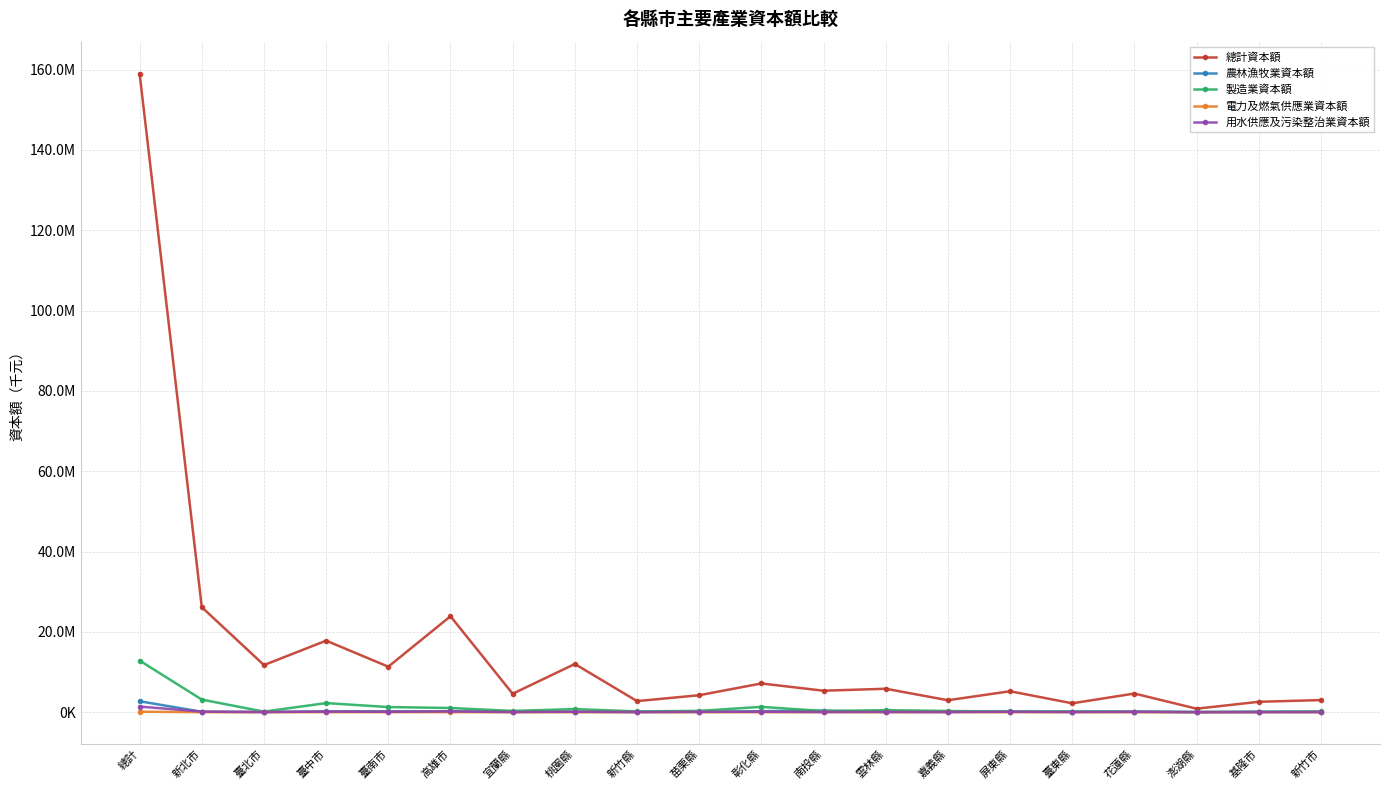

Reading left to right, list all the values displayed in this chart.

總計資本額: 總計=158998104	新北市=26143949	臺北市=11728889	臺中市=17807926	臺南市=11328948	高雄市=23887025	宜蘭縣=4589802	桃園縣=12000450	新竹縣=2757740	苗栗縣=4224169	彰化縣=7152028	南投縣=5343388	雲林縣=5836400	嘉義縣=2974216	屏東縣=5208662	臺東縣=2210913	花蓮縣=4644326	澎湖縣=865934	基隆市=2587861	新竹市=3013516
農林漁牧業資本額: 總計=2718885	新北市=103514	臺北市=61620	臺中市=197124	臺南市=223791	高雄市=194708	宜蘭縣=159207	桃園縣=88163	新竹縣=57572	苗栗縣=84093	彰化縣=253657	南投縣=378633	雲林縣=81546	嘉義縣=74189	屏東縣=187722	臺東縣=124767	花蓮縣=166527	澎湖縣=17628	基隆市=122138	新竹市=43407
製造業資本額: 總計=12848122	新北市=3139293	臺北市=136834	臺中市=2263729	臺南市=1280450	高雄市=1037199	宜蘭縣=310809	桃園縣=774770	新竹縣=189825	苗栗縣=322070	彰化縣=1325860	南投縣=282725	雲林縣=499291	嘉義縣=308792	屏東縣=121609	臺東縣=152745	花蓮縣=86261	澎湖縣=48206	基隆市=73864	新竹市=197416
電力及燃氣供應業資本額: 總計=119202	新北市=4510	臺北市=13503	臺中市=2925	臺南市=16463	高雄市=2690	宜蘭縣=200	桃園縣=2381	新竹縣=1460	苗栗縣=415	彰化縣=8710	南投縣=10041	雲林縣=2570	嘉義縣=18608	屏東縣=4624	臺東縣=1073	花蓮縣=0	澎湖縣=500	基隆市=630	新竹市=600
用水供應及污染整治業資本額: 總計=1392134	新北市=146169	臺北市=29040	臺中市=150089	臺南市=89603	高雄市=203464	宜蘭縣=22920	桃園縣=112123	新竹縣=34985	苗栗縣=82698	彰化縣=98453	南投縣=36361	雲林縣=58453	嘉義縣=31904	屏東縣=100360	臺東縣=29033	花蓮縣=86241	澎湖縣=12706	基隆市=8996	新竹市=51103